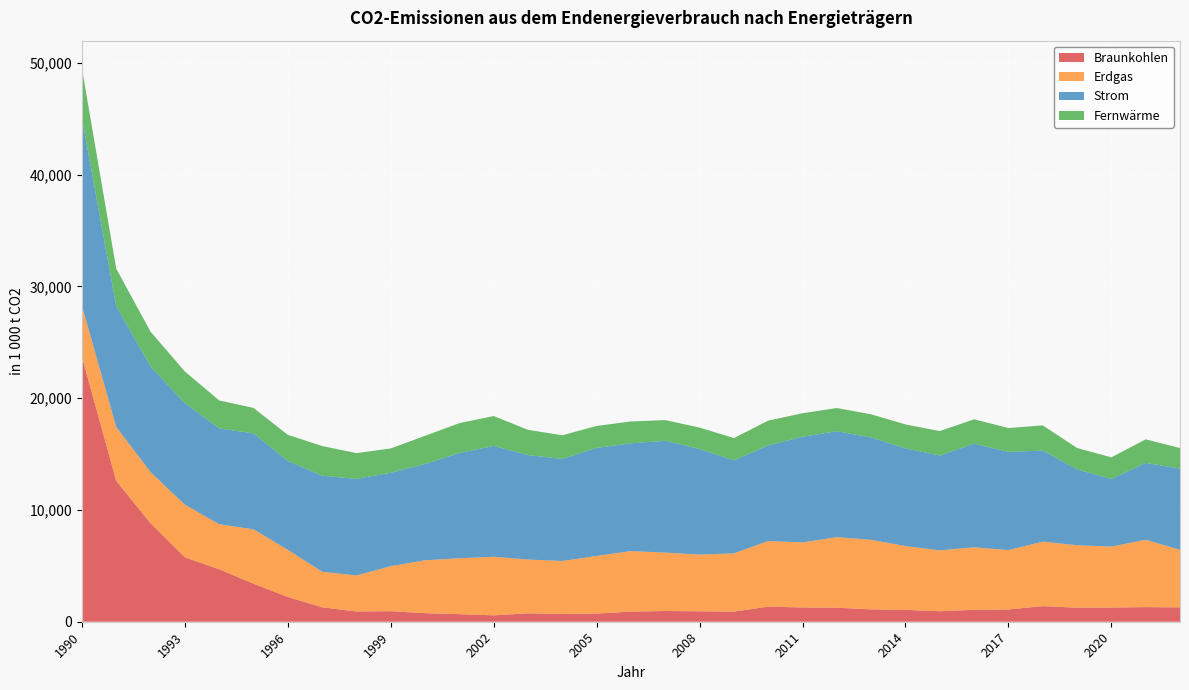

Reading left to right, transcribe all the data shown in this chart.

Braunkohlen: 23701	12605	8812	5759	4696	3404	2214	1293	919	944	764	676	574	750	697	728	906	961	932	905	1352	1276	1252	1105	1062	940	1063	1096	1395	1256	1267	1307	1283
Erdgas: 4587	4824	4574	4713	4024	4862	4221	3178	3221	4023	4733	5002	5234	4815	4734	5156	5412	5222	5074	5211	5869	5816	6316	6220	5707	5444	5594	5313	5767	5587	5455	6025	5151
Strom: 16773	10812	9448	9084	8575	8580	7953	8588	8638	8354	8609	9411	9922	9344	9128	9667	9642	10001	9443	8320	8551	9455	9471	9154	8735	8480	9269	8784	8148	6782	6047	6872	7264
Fernwärme: 4438	3343	3110	2830	2499	2278	2332	2656	2304	2178	2525	2674	2668	2257	2120	1960	1954	1850	1919	1988	2217	2101	2075	2072	2143	2188	2182	2132	2253	1916	1935	2111	1839